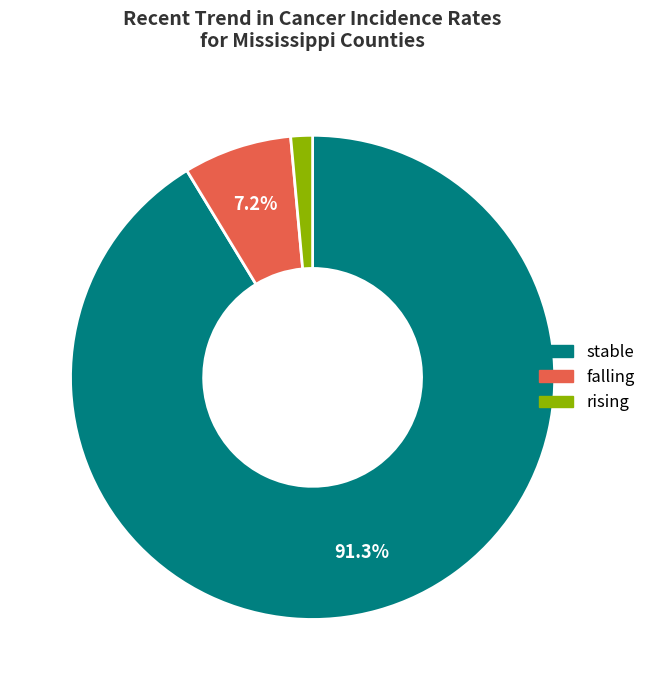

To the nearest percent, what percentage of the pie is falling?

7%